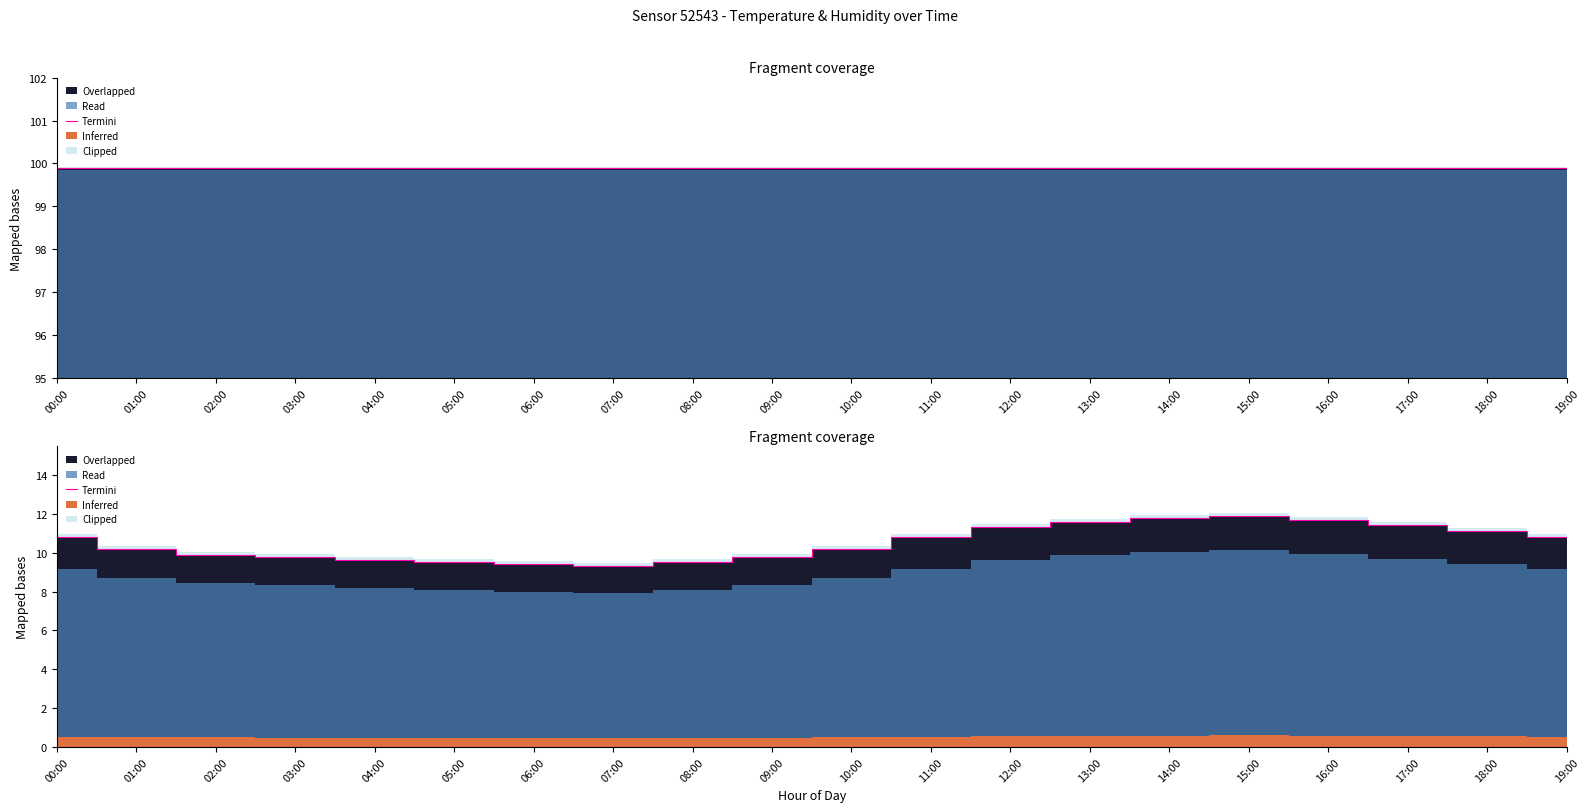

At which category does the chart reach its peak across all series?

15:00